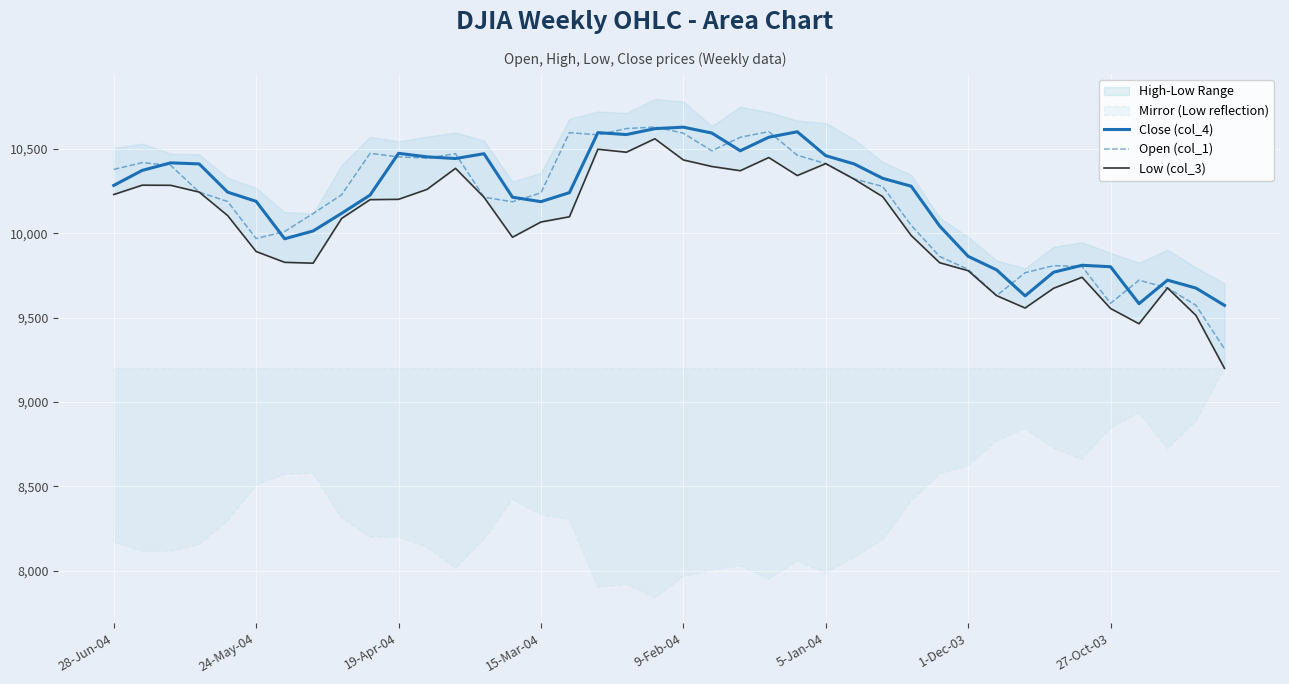

Which category has the lowest value in the Open (col_1) series?

39